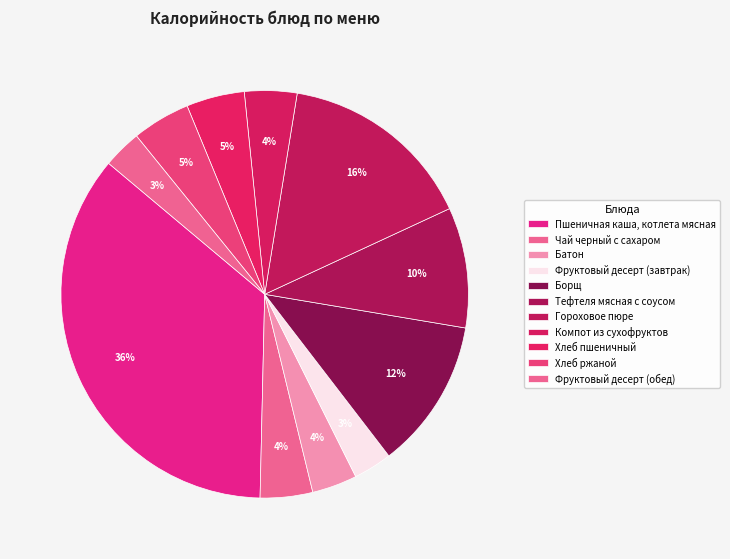

To the nearest percent, what percentage of the pie is Фруктовый десерт (обед)?

3%